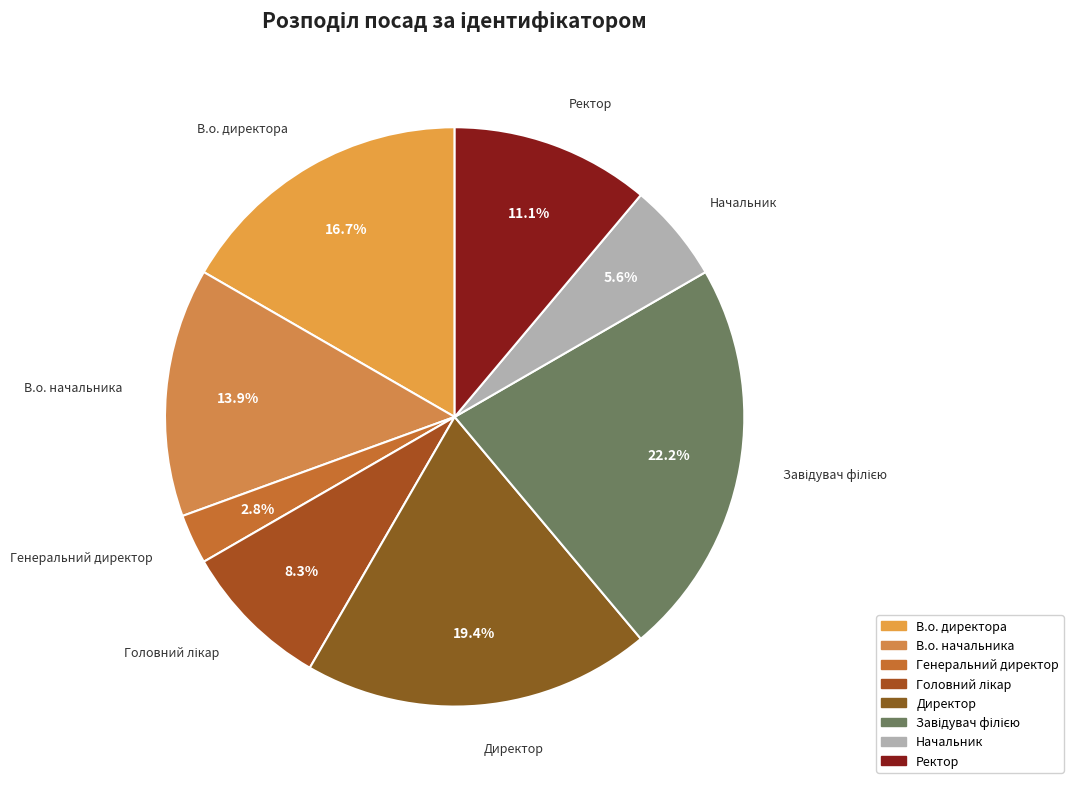

What is the smallest slice in the pie chart?

Генеральний директор